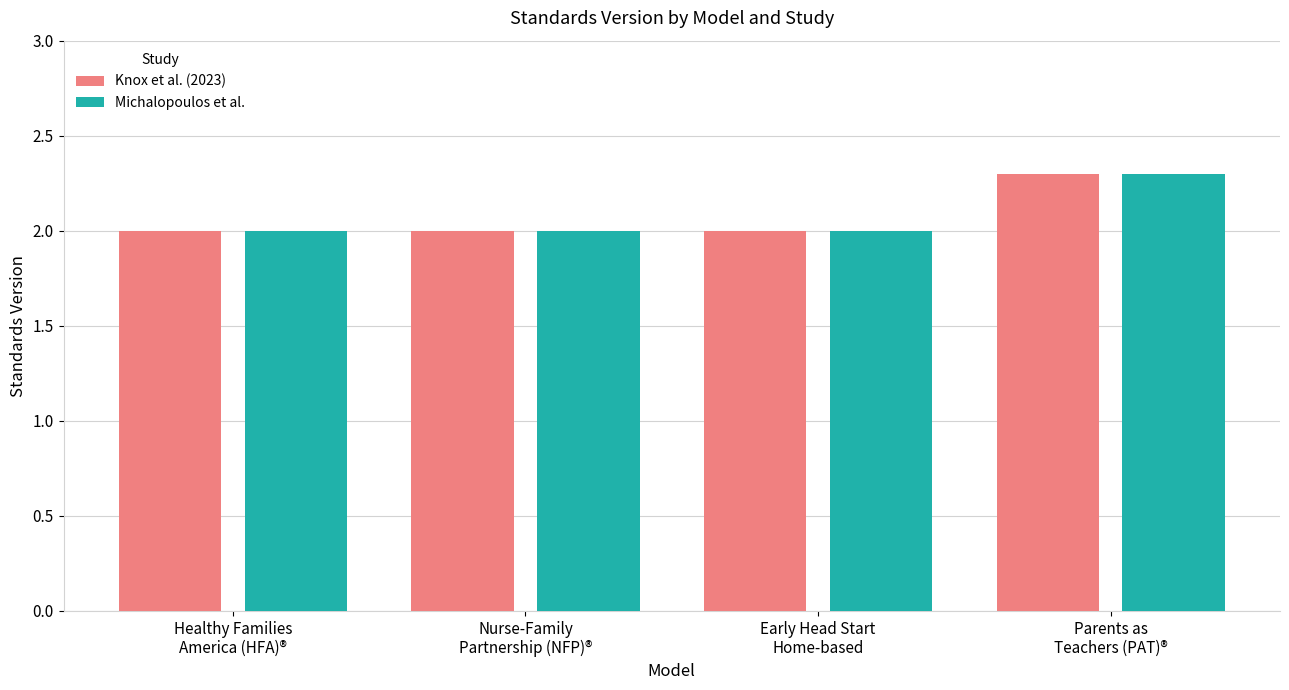

At which category is the sum across all series the highest?

Parents as
Teachers (PAT)®